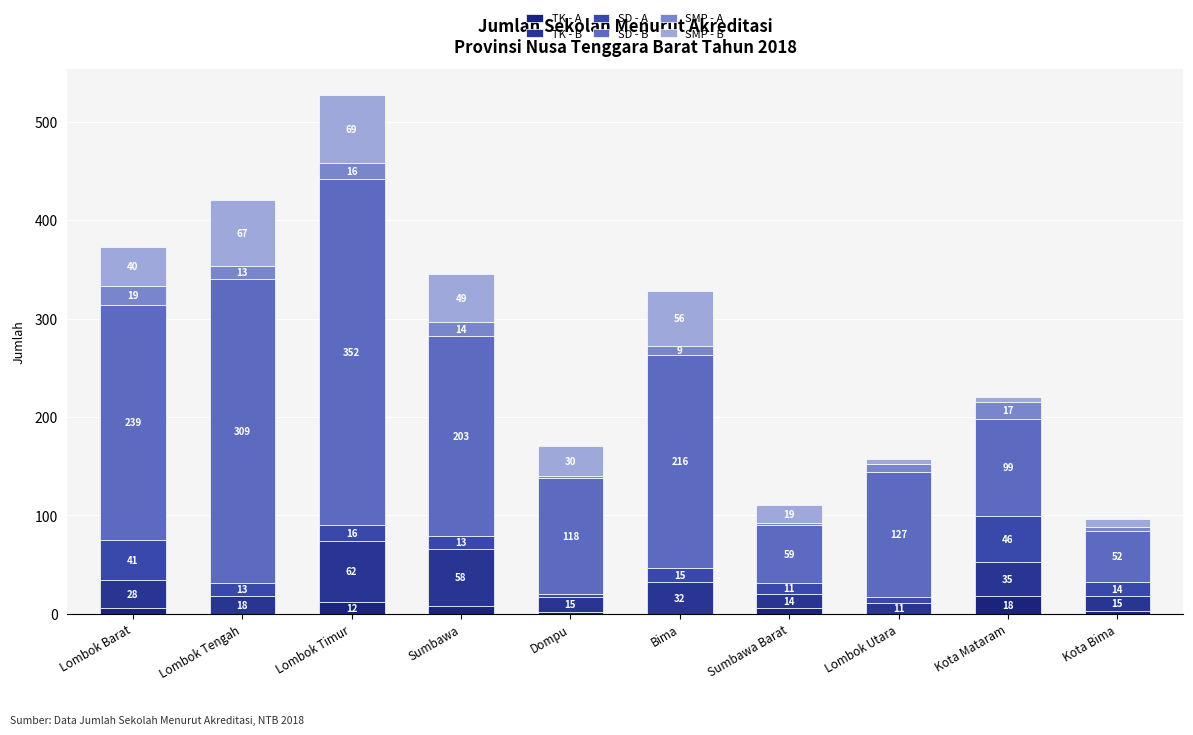

The value of TK - A at Dompu is 2. True or false?

True